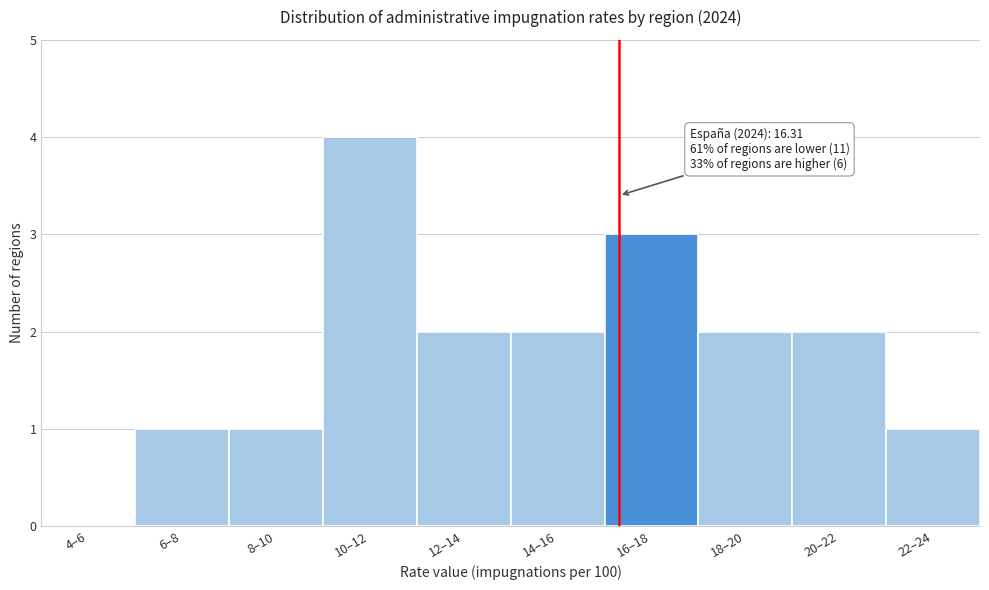

Reading left to right, what are all the values shown in this chart?

4–6=0	6–8=1	8–10=1	10–12=4	12–14=2	14–16=2	16–18=3	18–20=2	20–22=2	22–24=1